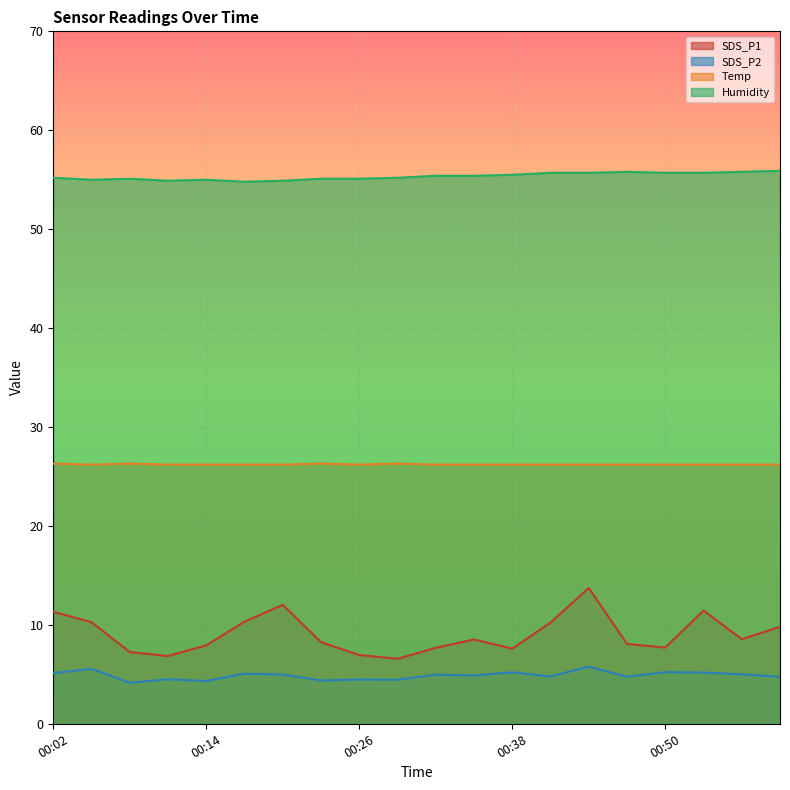

Is the value of Temp at 00:44 greater than the value of SDS_P1 at 00:17?

Yes